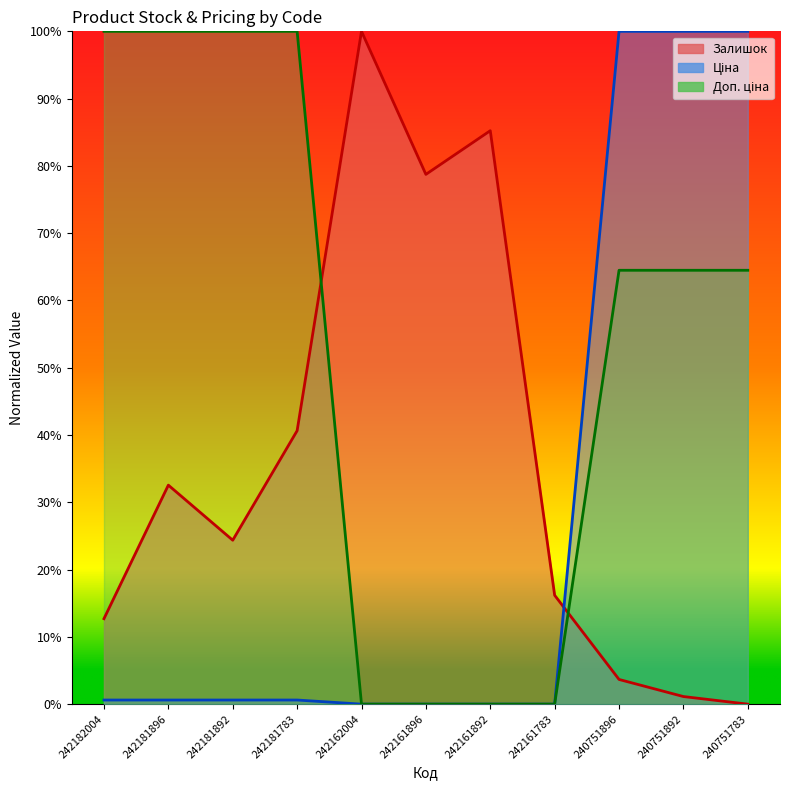

Reading left to right, list all the values displayed in this chart.

Залишок: 242182004=12.7	242181896=32.5	242181892=24.4	242181783=40.6	242162004=100.0	242161896=78.7	242161892=85.2	242161783=16.2	240751896=3.7	240751892=1.1	240751783=0.0
Ціна: 242182004=0.6	242181896=0.6	242181892=0.6	242181783=0.6	242162004=0.0	242161896=0.0	242161892=0.0	242161783=0.0	240751896=100.0	240751892=100.0	240751783=100.0
Доп. ціна: 242182004=100.0	242181896=100.0	242181892=100.0	242181783=100.0	242162004=0.0	242161896=0.0	242161892=0.0	242161783=0.0	240751896=64.5	240751892=64.5	240751783=64.5